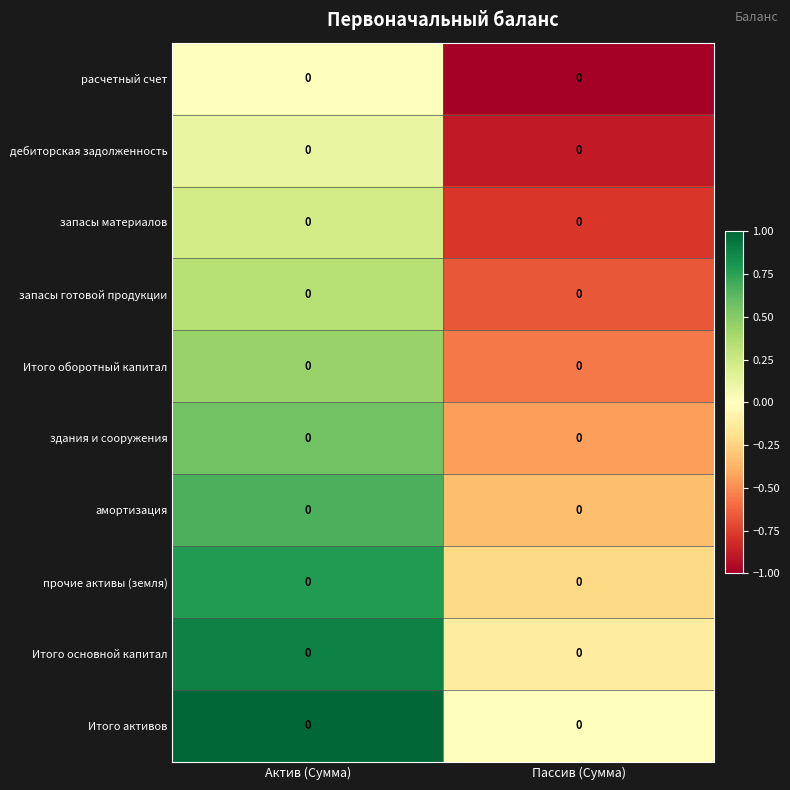

Rank the series by their maximum value, from highest to lowest.

Итого активов, Итого основной капитал, прочие активы (земля), амортизация, здания и сооружения, Итого оборотный капитал, запасы готовой продукции, запасы материалов, дебиторская задолженность, расчетный счет